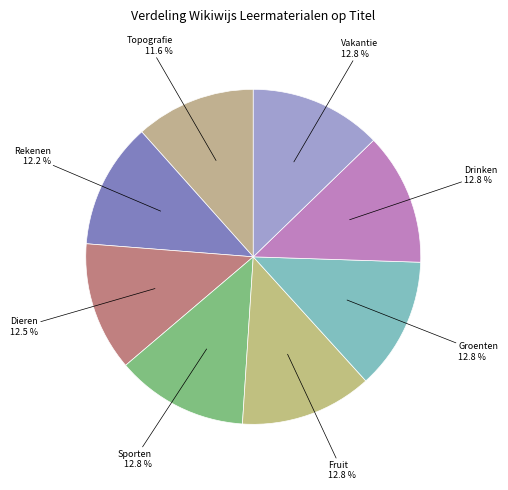

How many segments does this pie chart have?

8